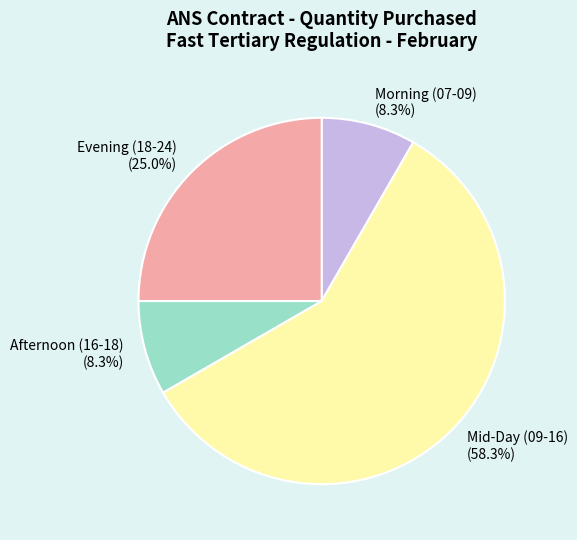

Combined, what portion of the pie is Evening (18-24) and Morning (07-09)?

33.3%